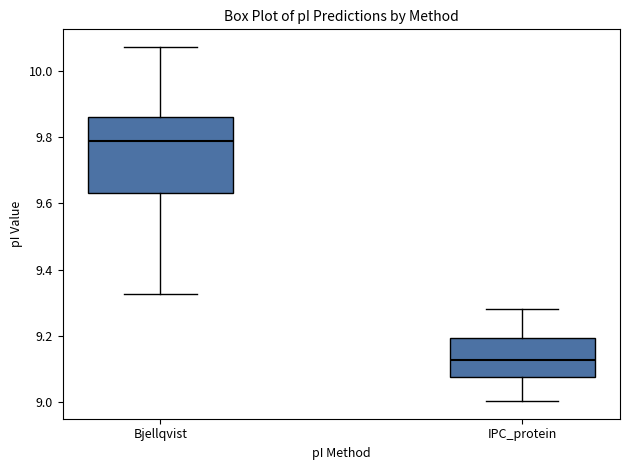

Reading left to right, read every box against the y-axis: the position of its median line, the range the box covers, and the ends of its whiskers. The values are not printed on the chart, so give them approximately, as read against the axis.

Bjellqvist: median 9.78, box 9.64 to 9.86, whiskers 9.32 to 10.08
IPC_protein: median 9.12, box 9.08 to 9.20, whiskers 9.00 to 9.28